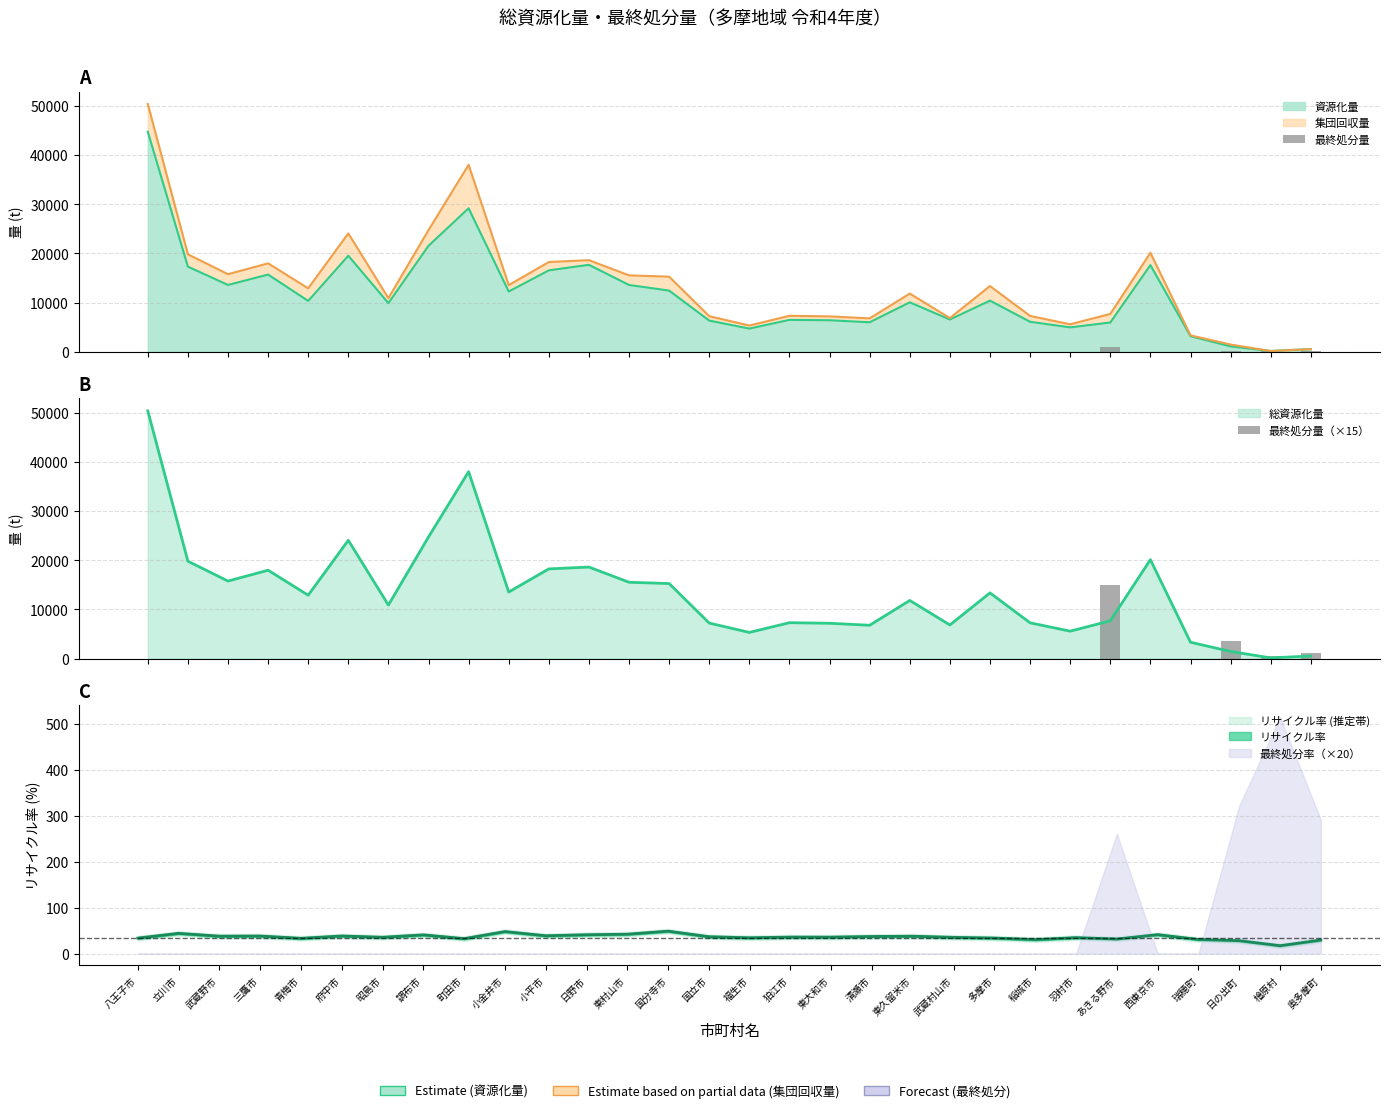

True or false: 最終処分量（×15） has a value of 6645 at 稲城市.

False